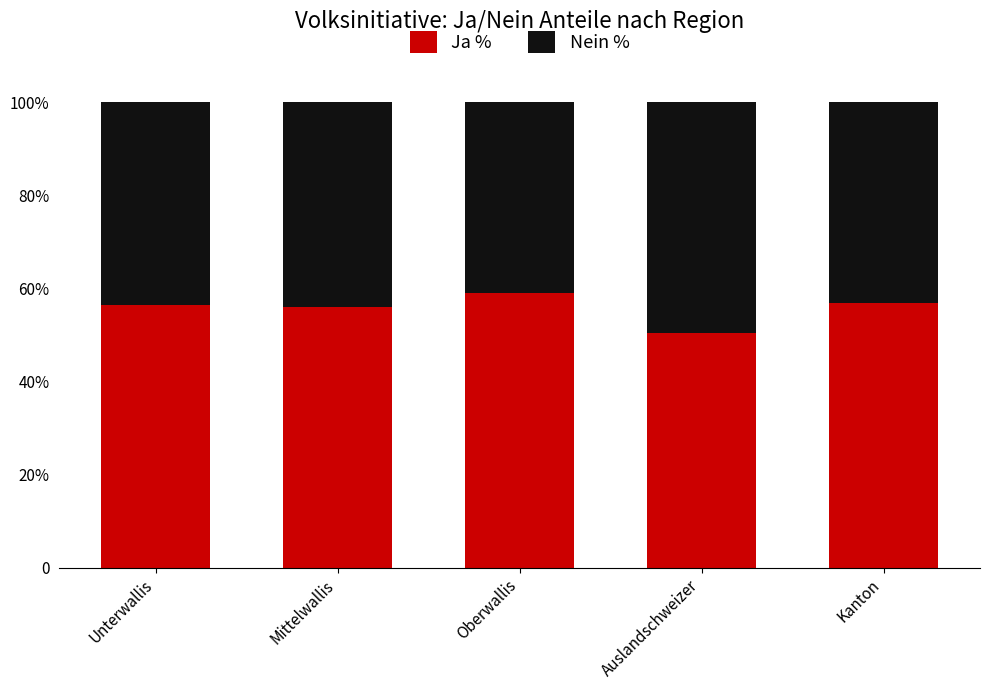

Which has a higher value, Kanton or Mittelwallis?

Kanton